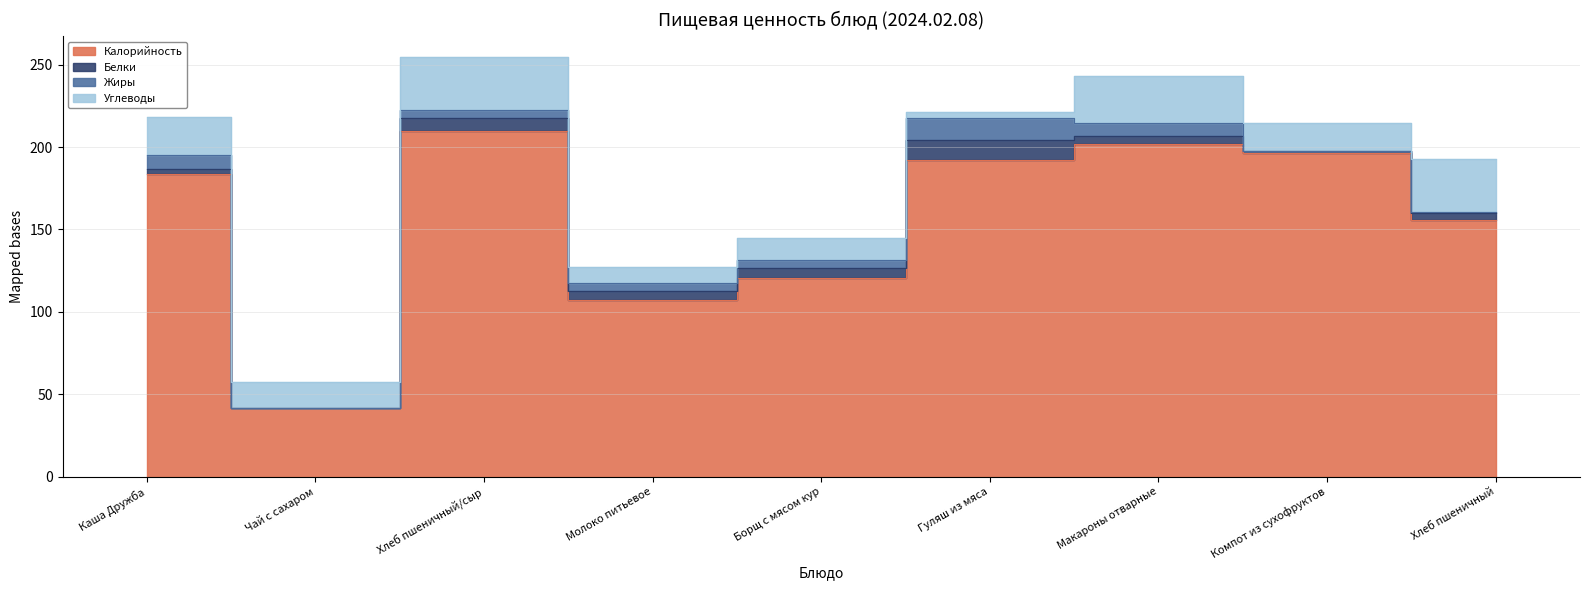

How many lines are shown in the chart?

4